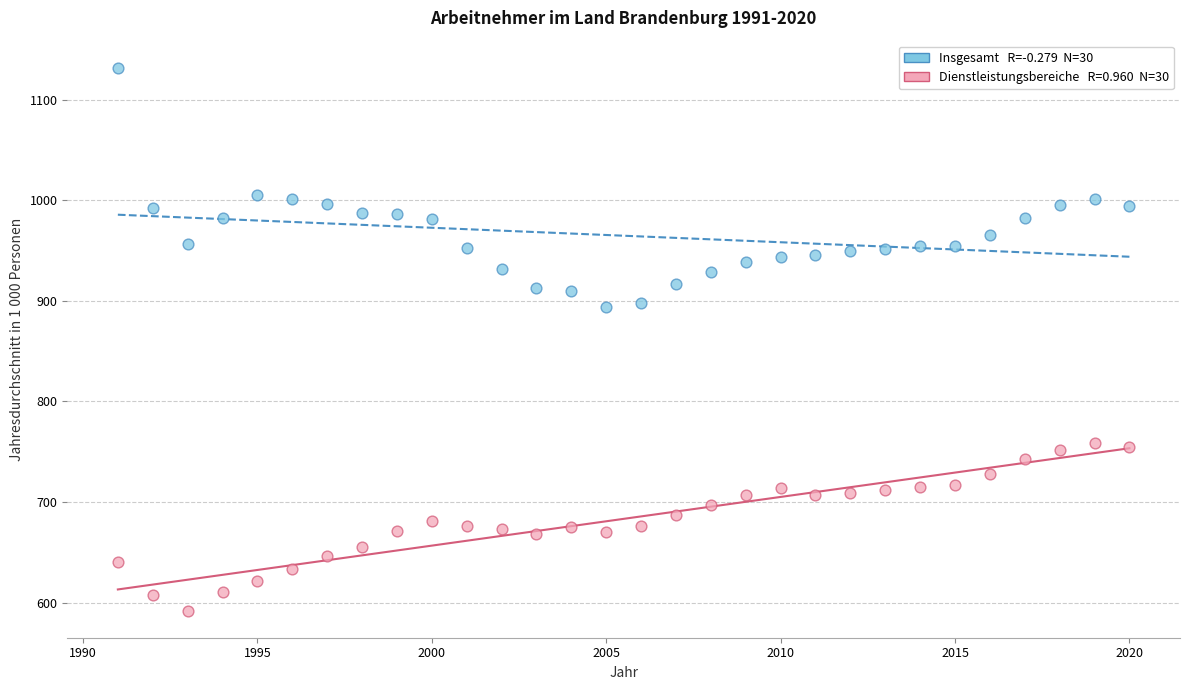

Across all data points, what is the range of X values (max minus min)?

29.0